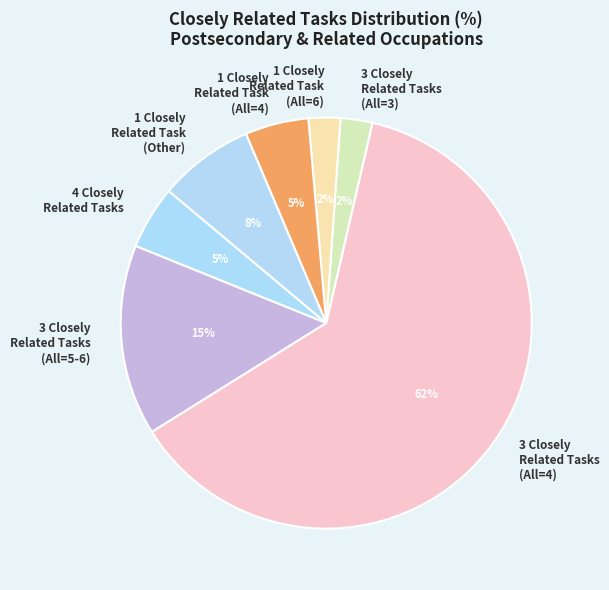

What is the majority slice?

3 Closely Related Tasks (All=4)